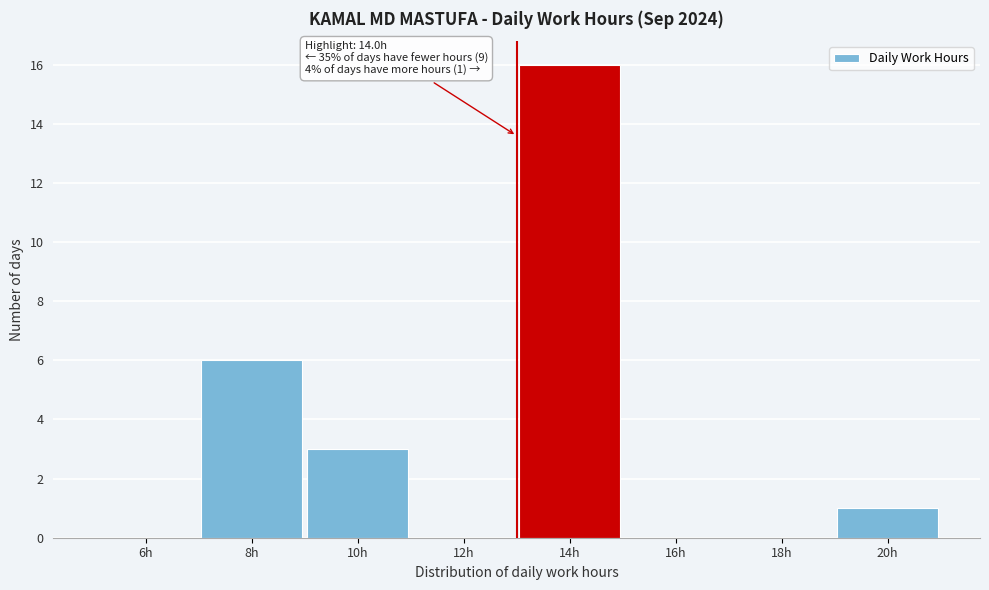

Reading right to left, what are all the values shown in this chart?

20h=1	18h=0	16h=0	14h=16	12h=0	10h=3	8h=6	6h=0